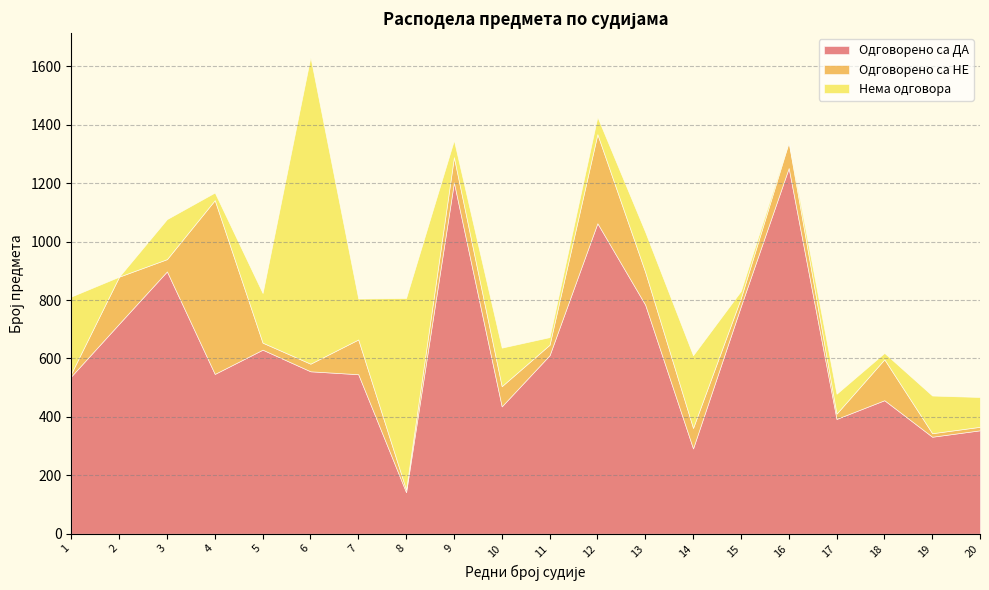

What are all the series names shown in the legend?

Одговорено са ДА, Одговорено са НЕ, Нема одговора